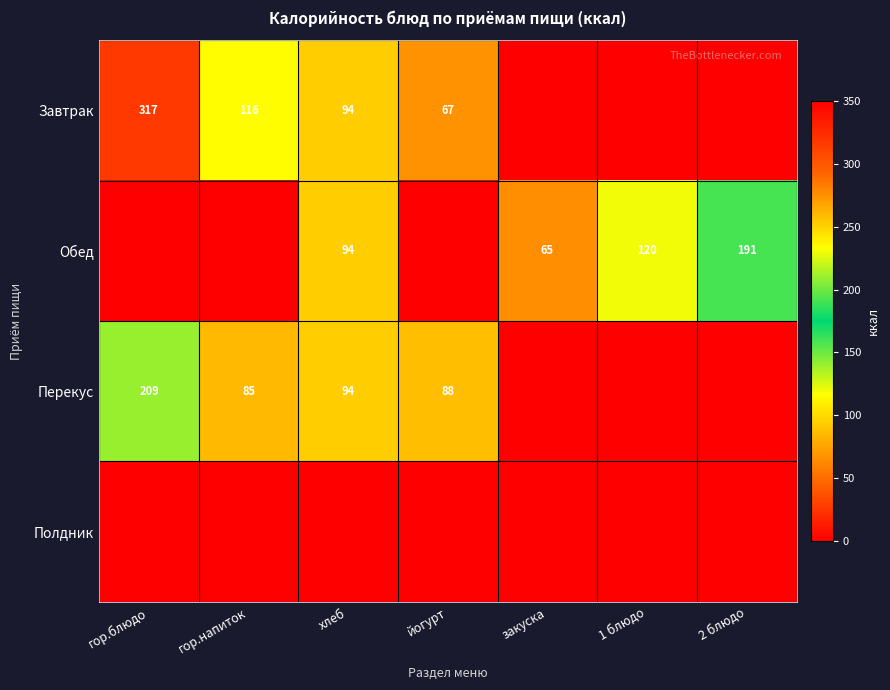

What is the sum of the Перекус values at гор.напиток and йогурт?

173